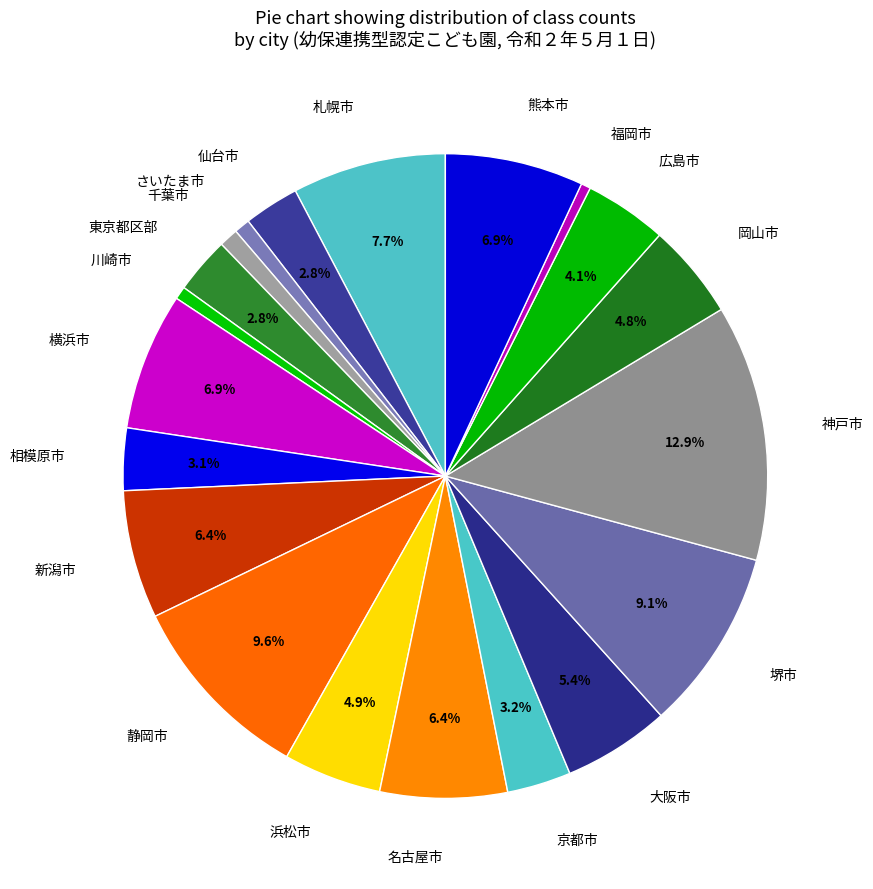

Does 岡山市 represent more than half of the total?

No